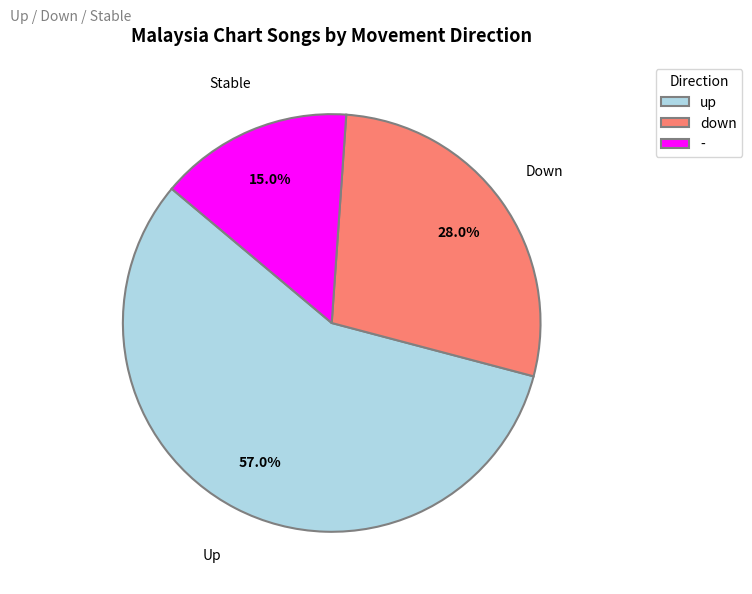

What is the smallest slice in the pie chart?

-